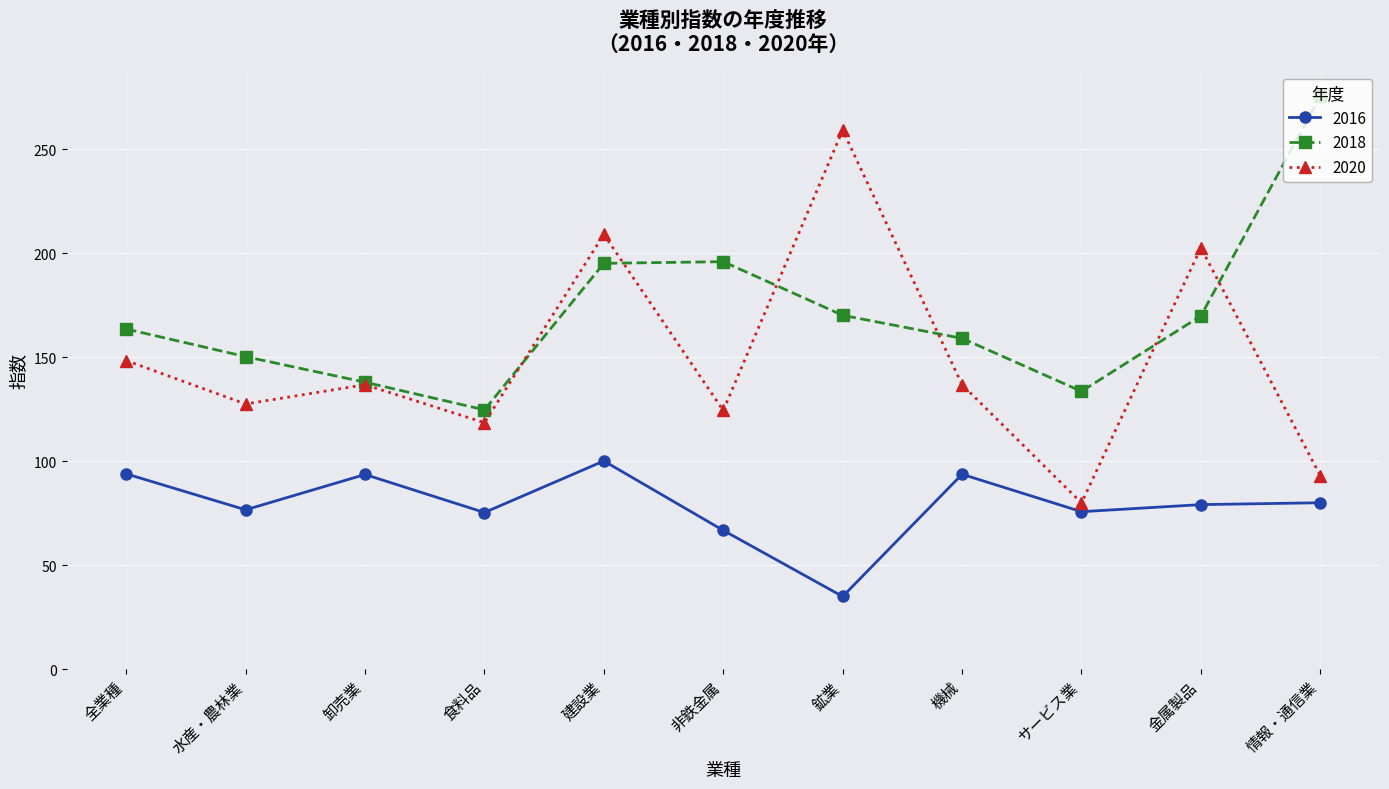

At which category does 2016 reach its first local peak?

卸売業